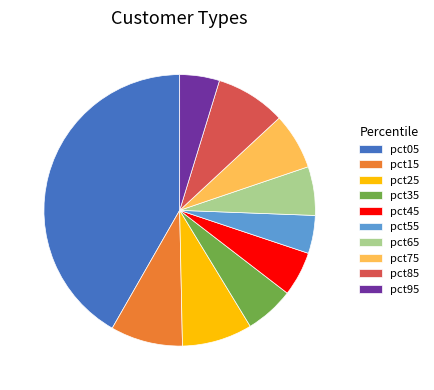

How many slices are in this pie chart?

10